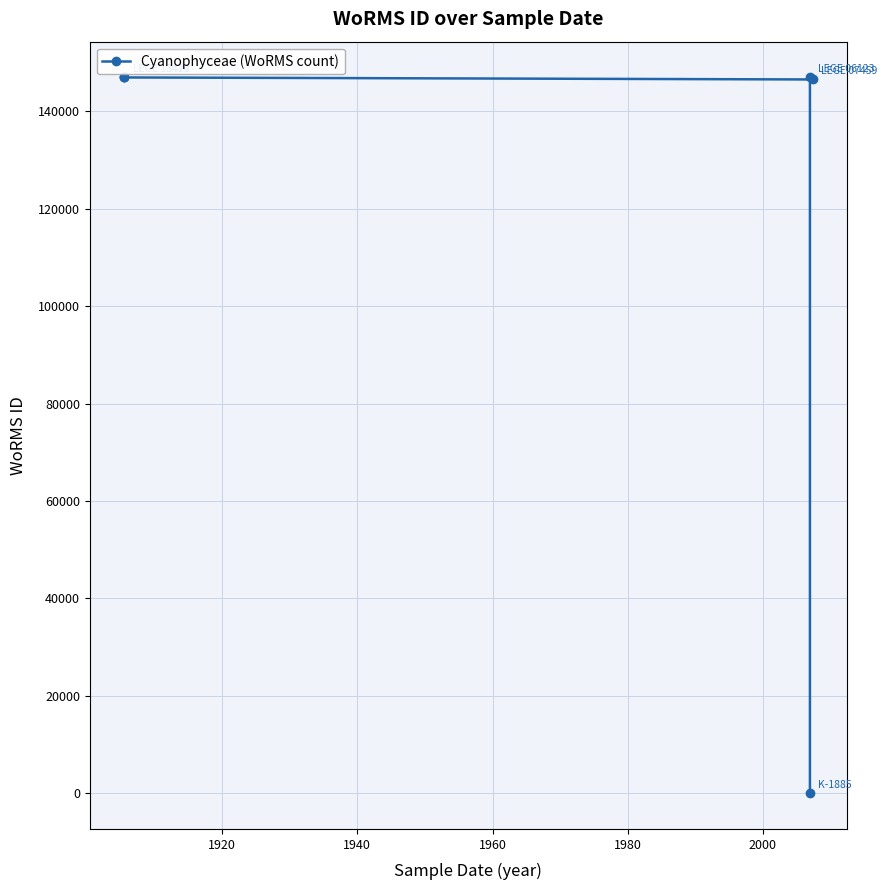

What is the maximum value shown in the chart?

146957